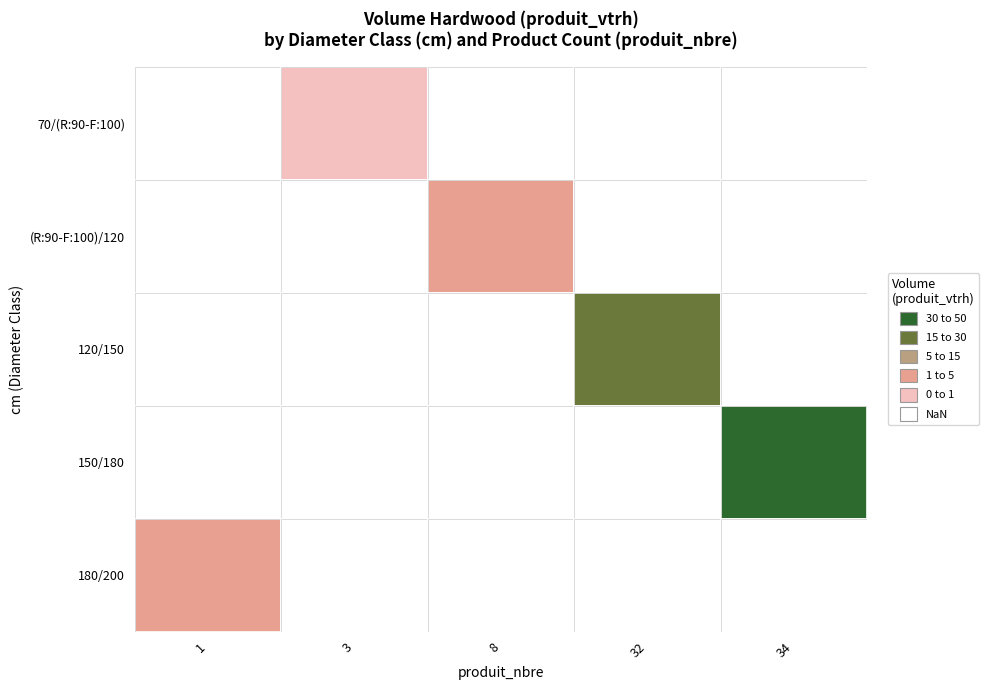

How many data points in 180/200 are above 0?

1